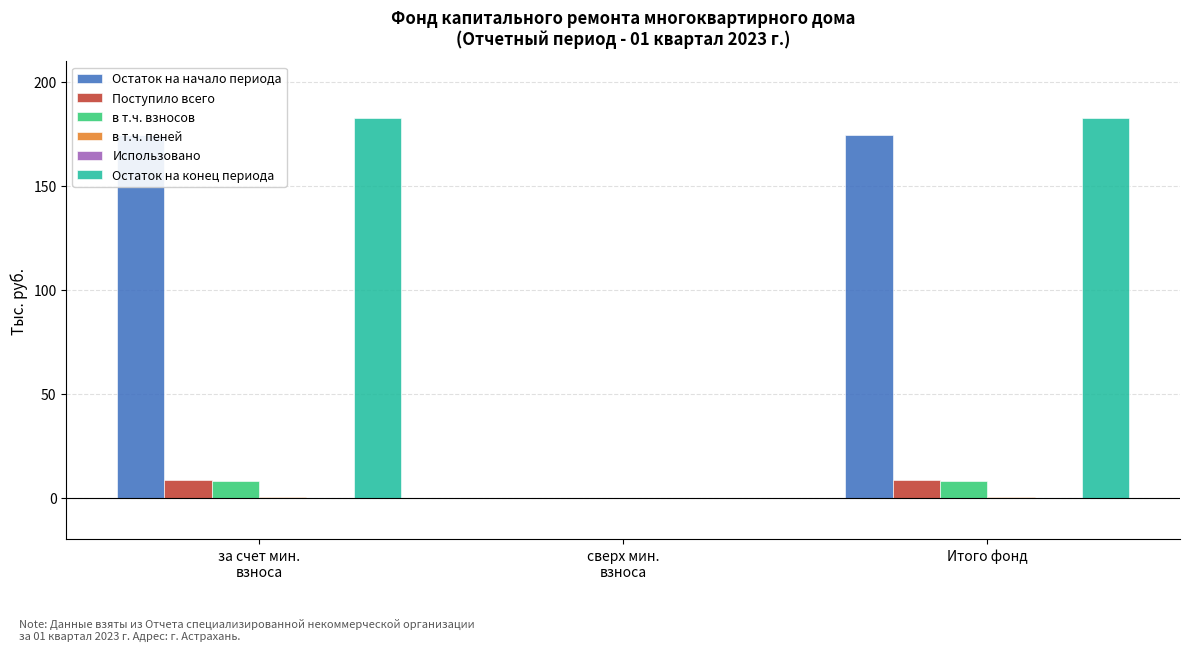

At which label does Использовано reach its minimum?

за счет мин.
взноса